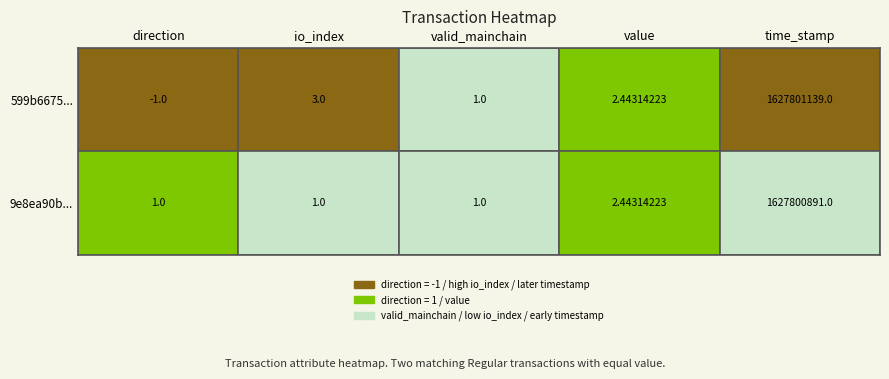

True or false: 599b6675405732dd83d9e6aceb932a0bb10a987 has a value of 0.7 at valid_mainchain.

False